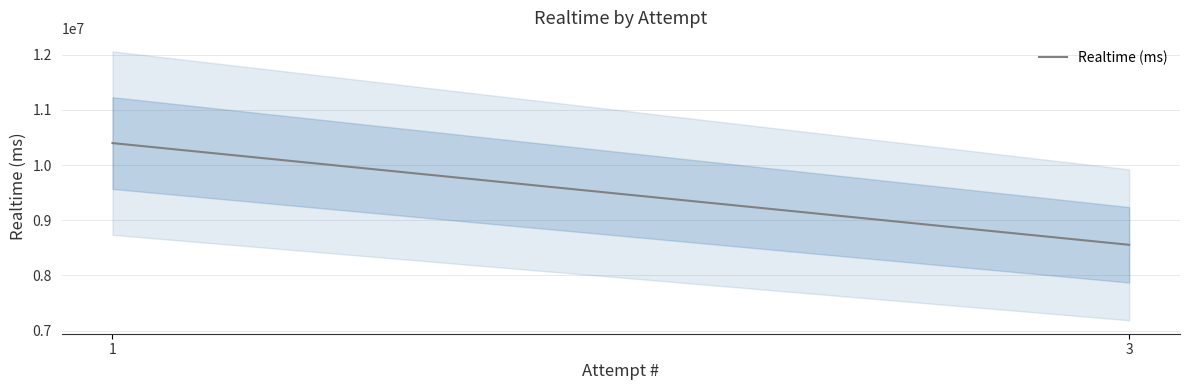

Which has a higher value, 1 or 3?

1